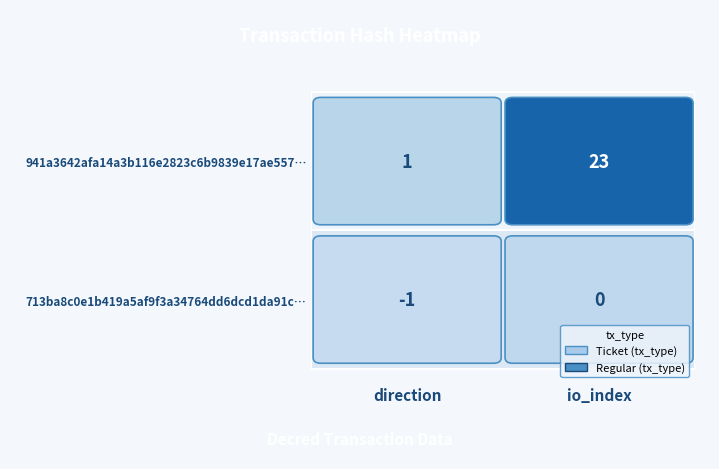

Rank the series at 0 from lowest to highest value.

713ba8c0e1b419a5af9f3a34764dd6dcd1da91c, 941a3642afa14a3b116e2823c6b9839e17ae557